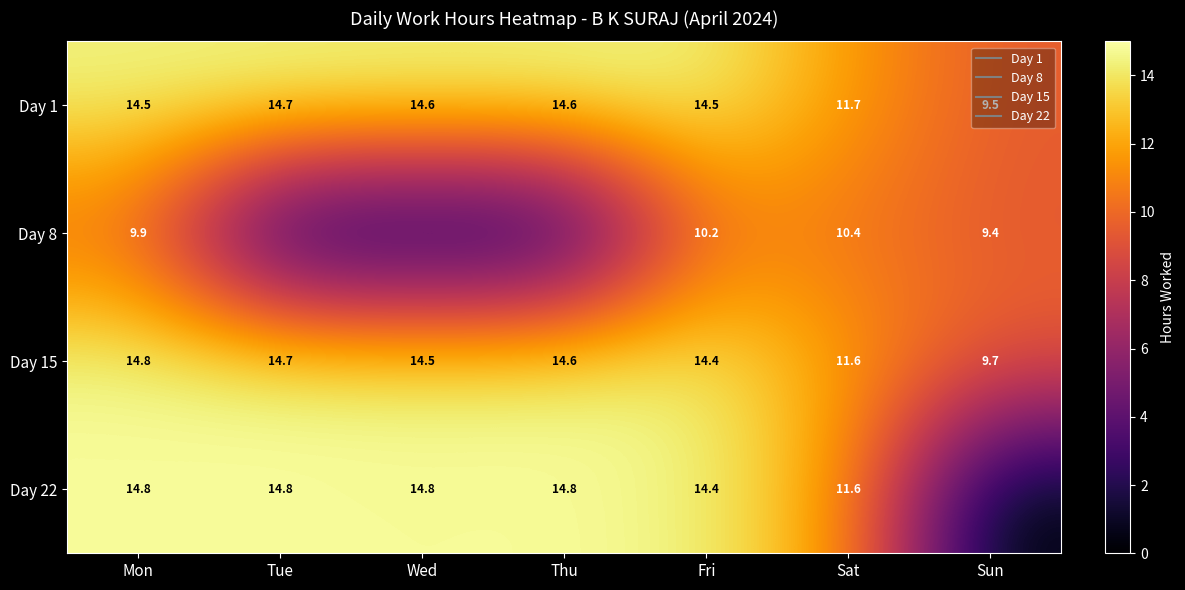

What is the sum of all Day 1 values?

94.2